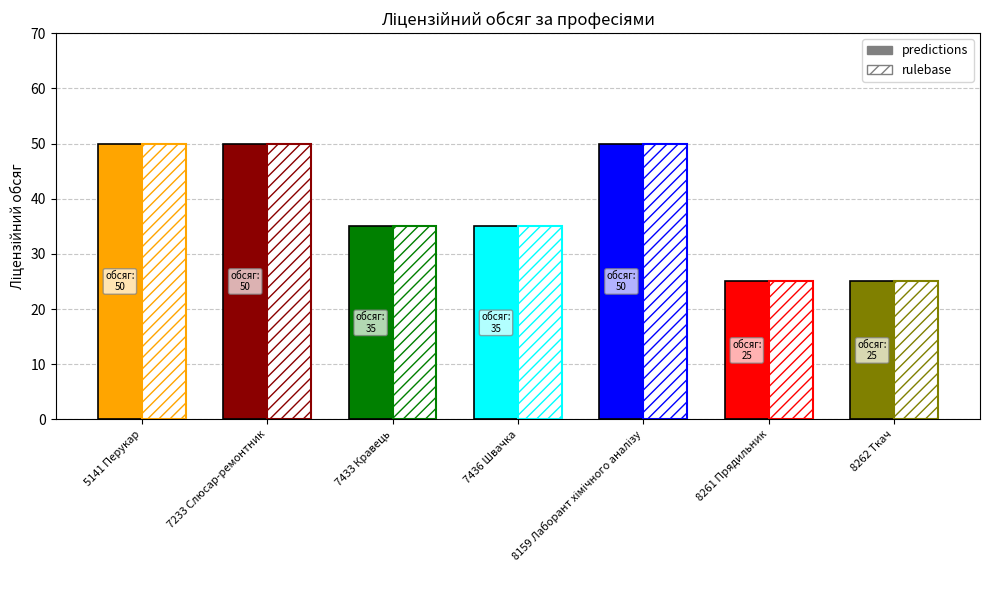

What is the smallest value displayed?

25